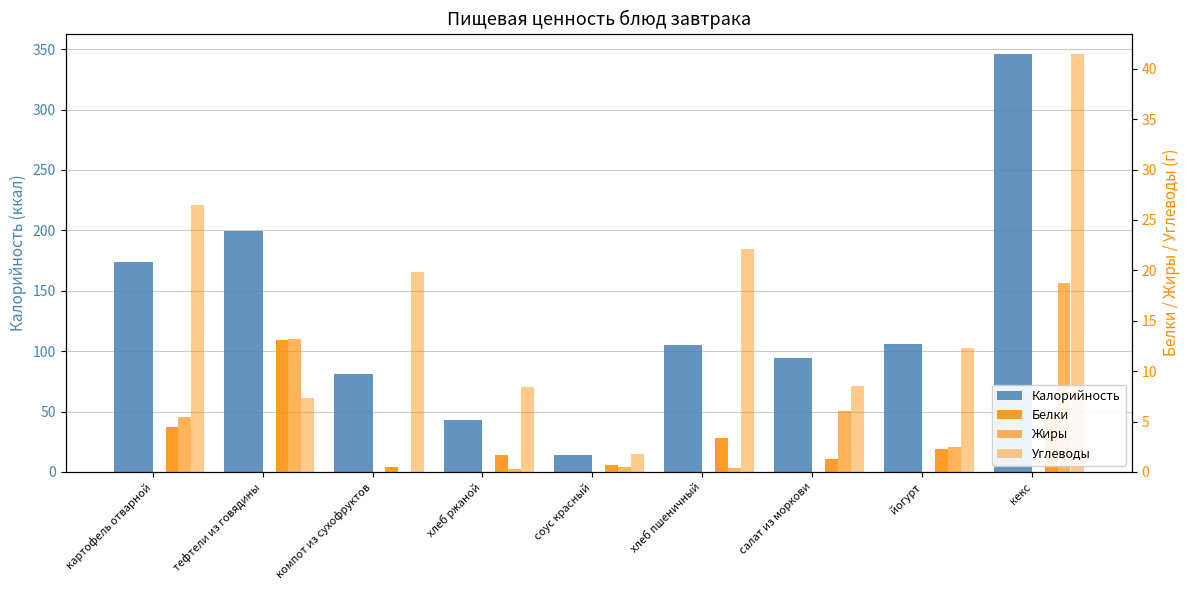

What is the difference between the highest and lowest values at йогурт?

103.7